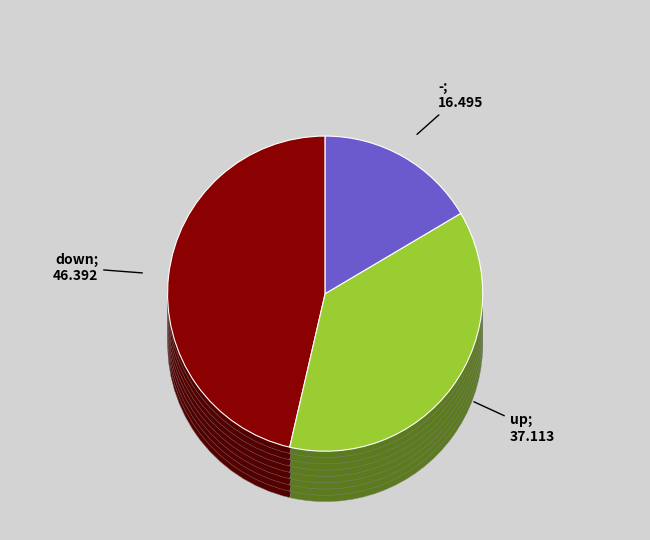

Count the number of slices in the pie.

3